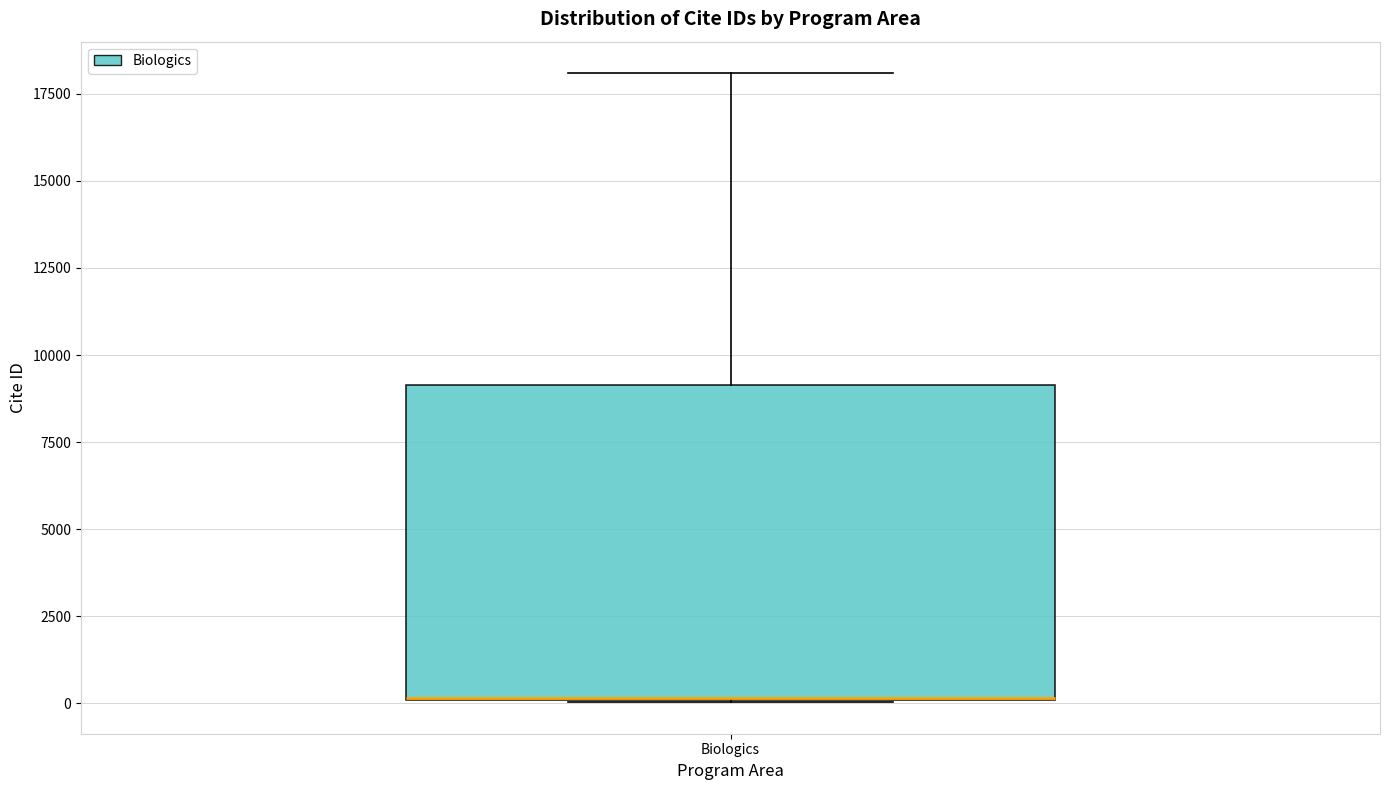

Where does the upper whisker of the box for Biologics end on the y-axis? The values are not printed on the chart, so give them approximately, as read against the axis.

18000